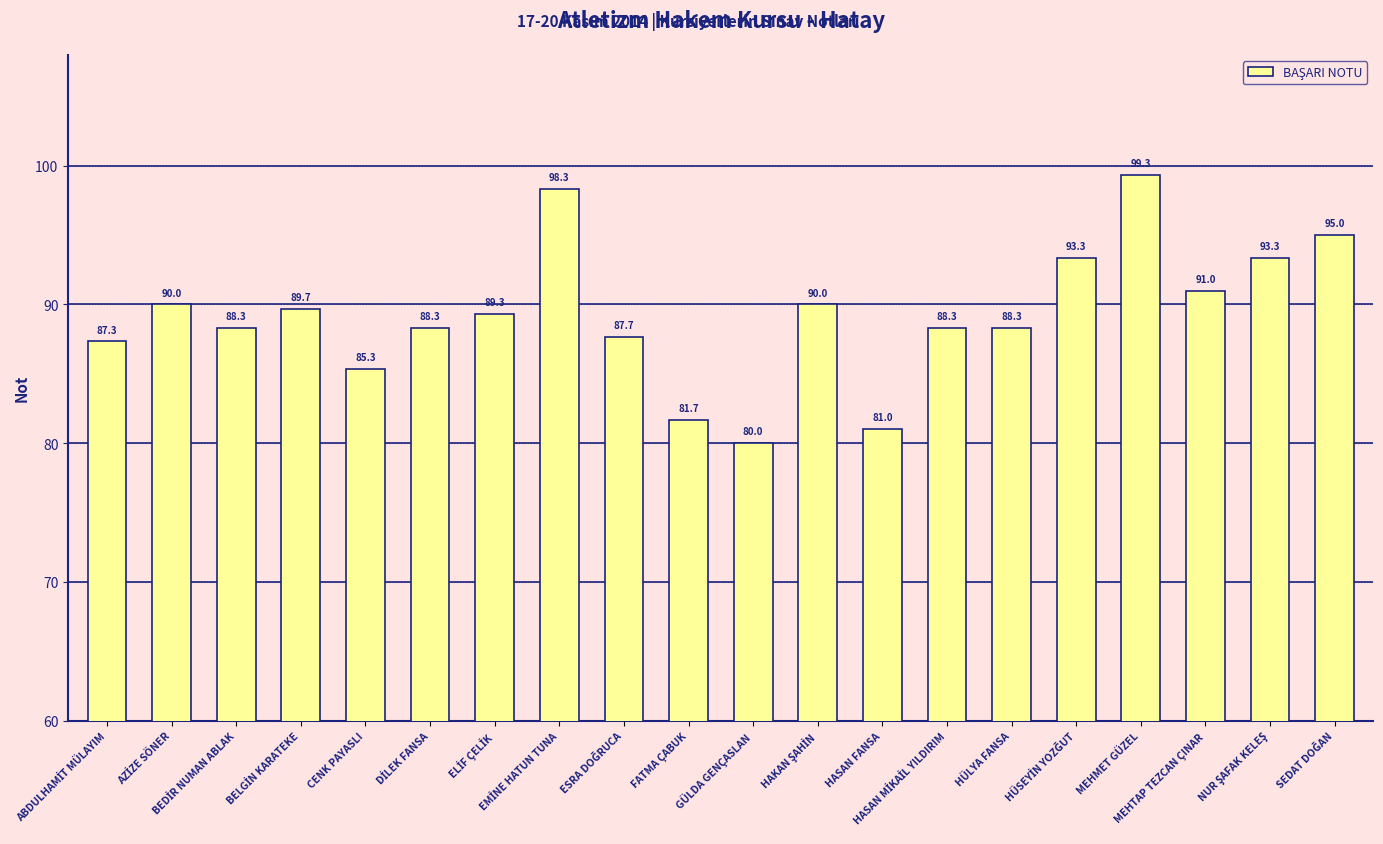

What is the greatest value displayed?

99.3